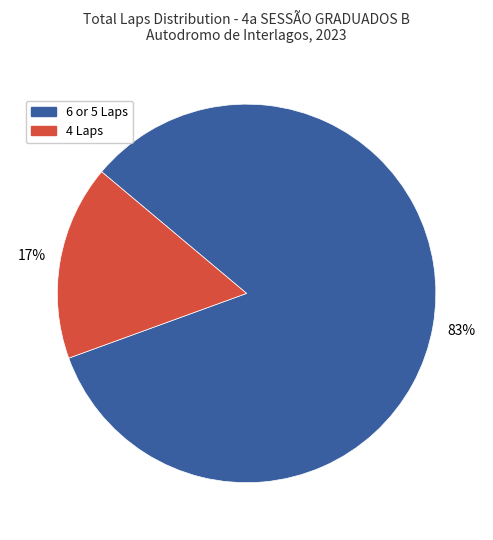

Is there a majority slice in this chart?

Yes